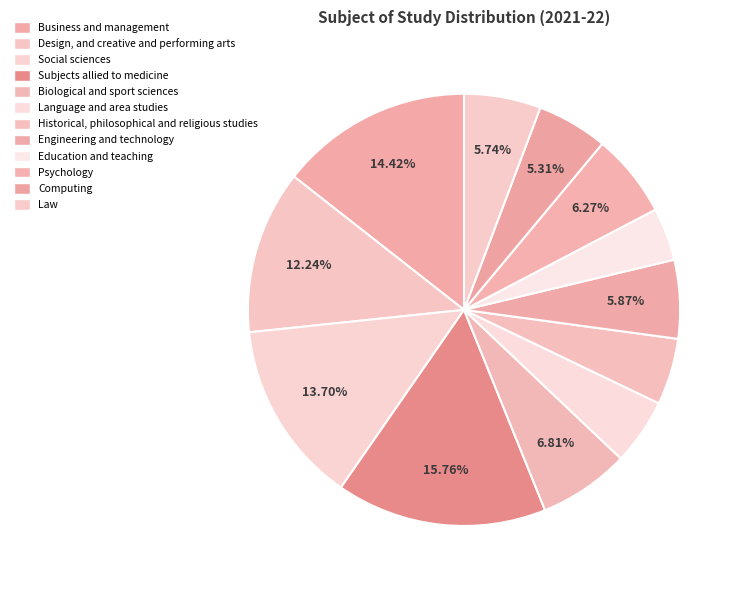

Is there a majority slice in this chart?

No